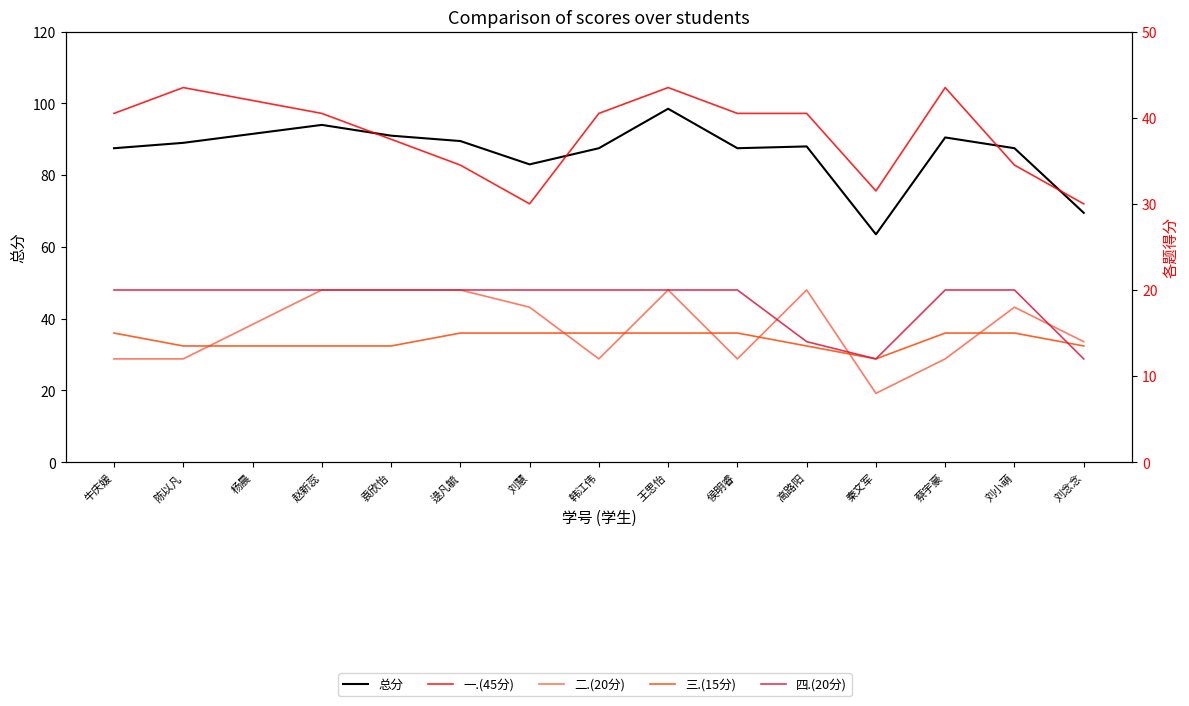

What is the difference between the 一.(45分) values at 陈以凡 and 杨晨?

1.5